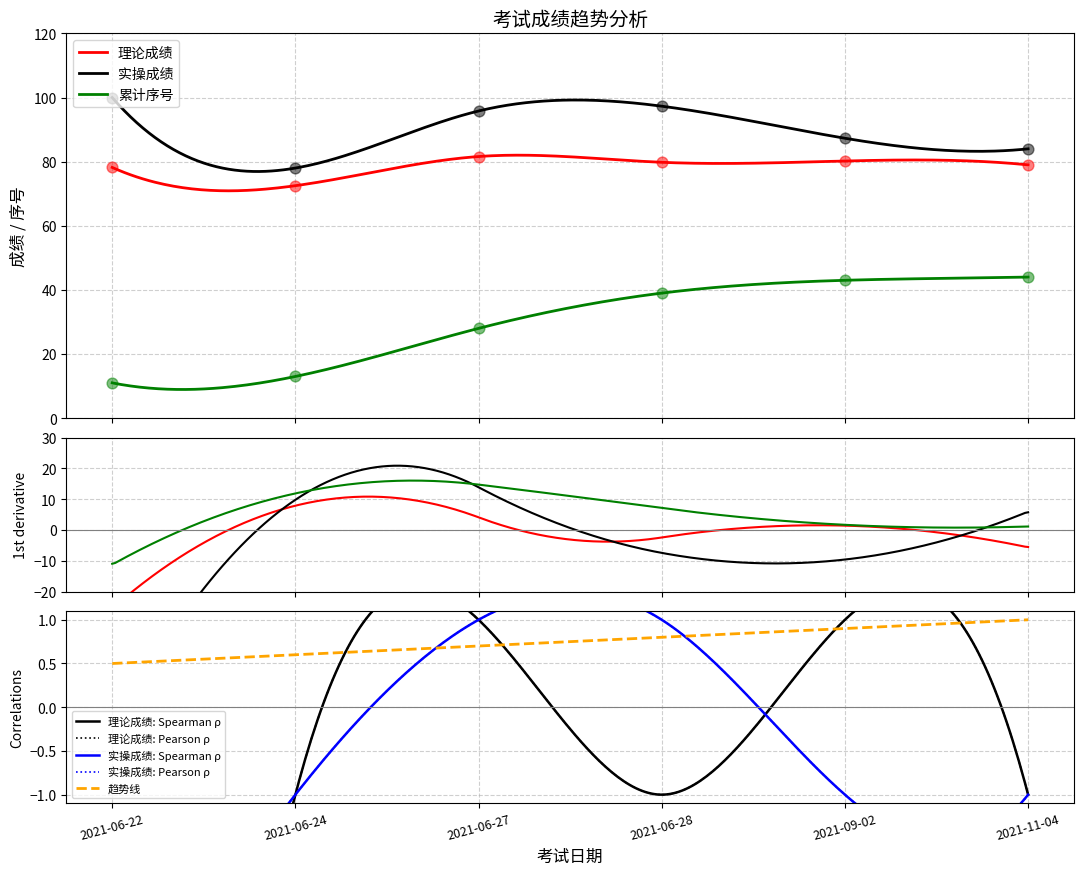

At how many categories does at least one series exceed 52?

6